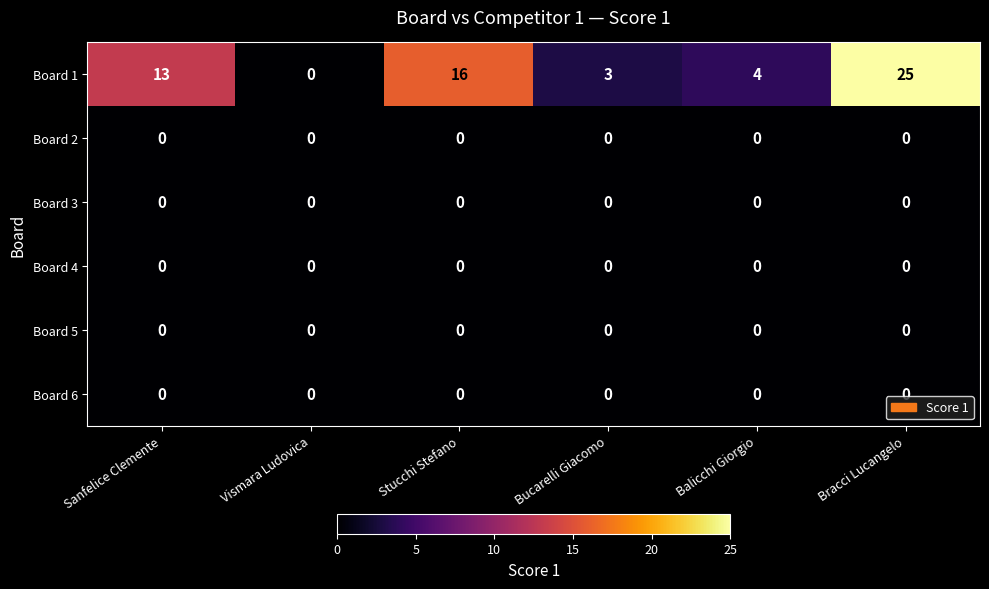

What is the greatest value displayed?

25